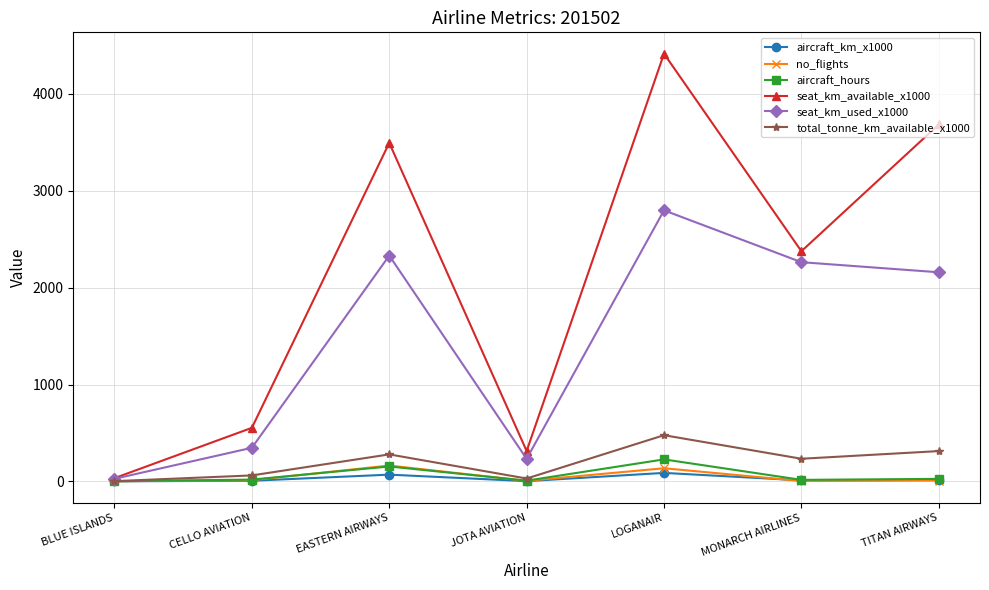

What is the greatest value displayed?

4413.0